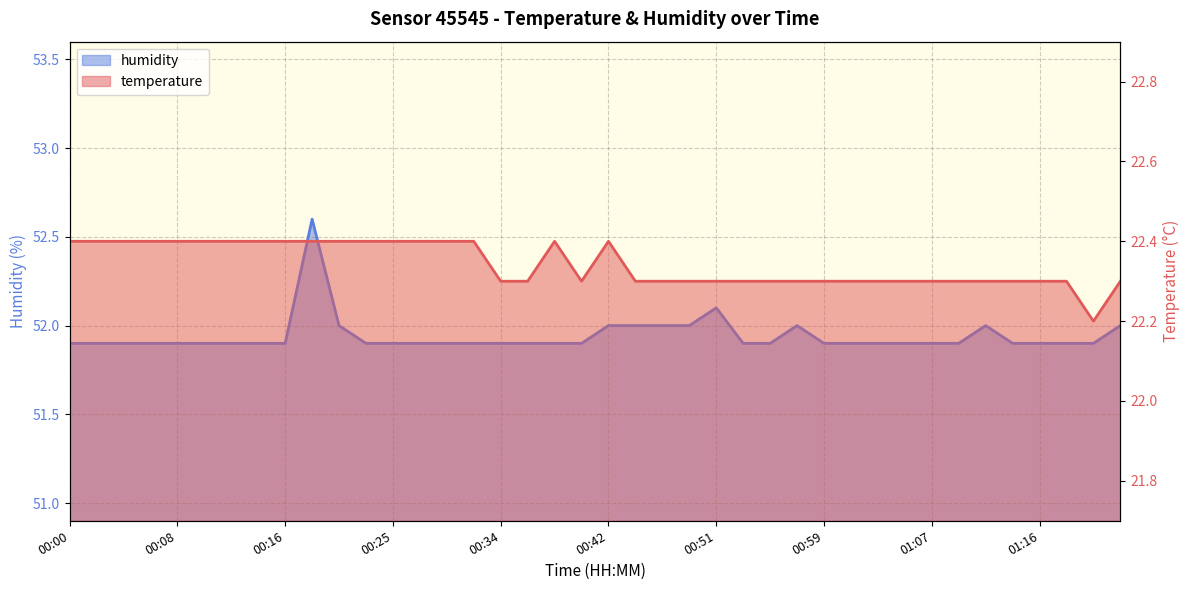

What is the sum of the humidity values at 00:55 and 01:16?

103.8